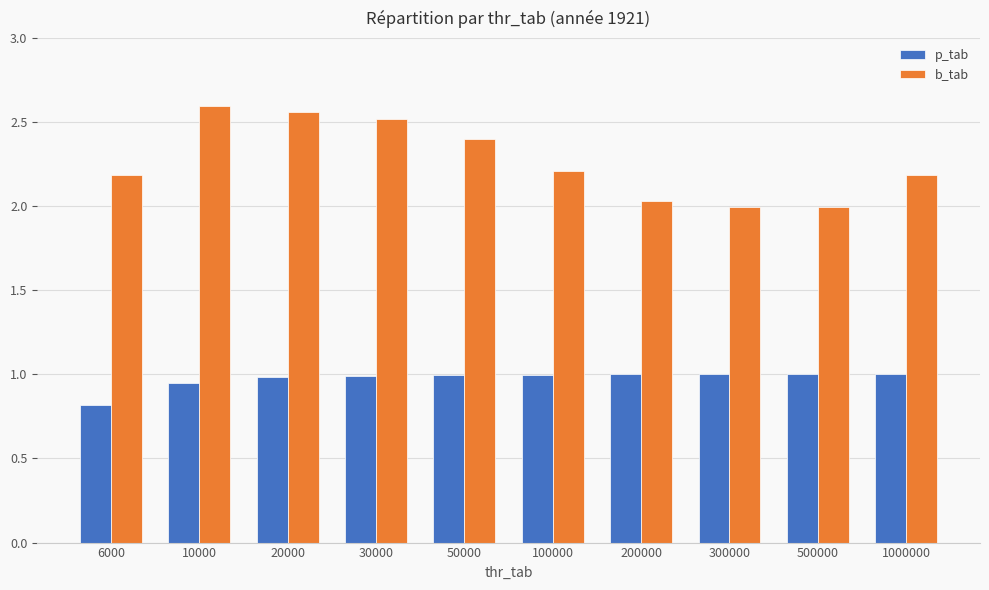

The b_tab series shows 1.5 at 1000000. True or false?

False